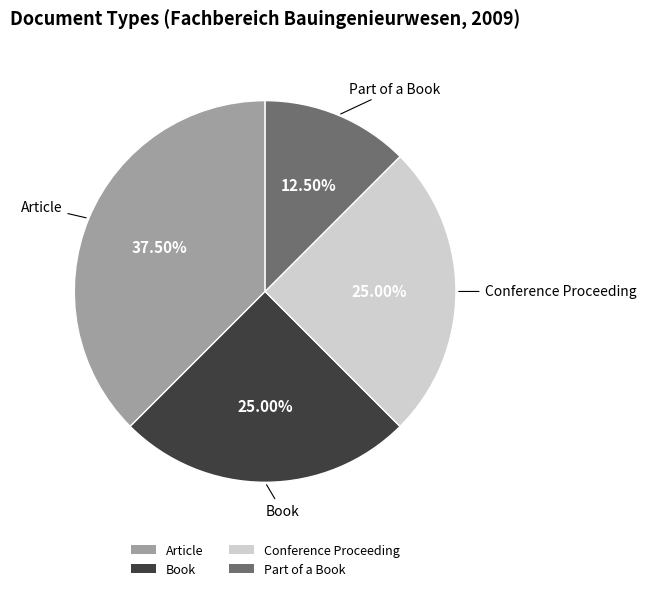

Which slice is the smallest?

Part of a Book